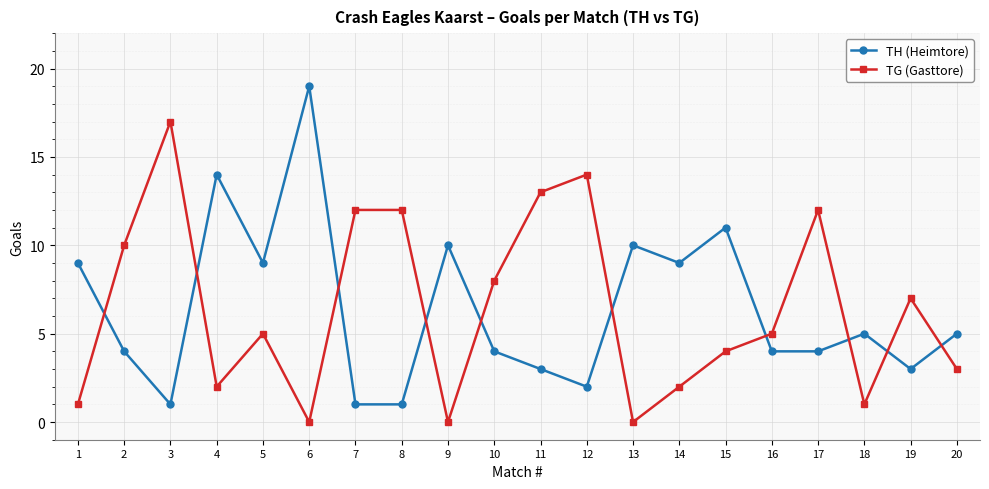

What is the highest value of the TH (Heimtore) series?

19